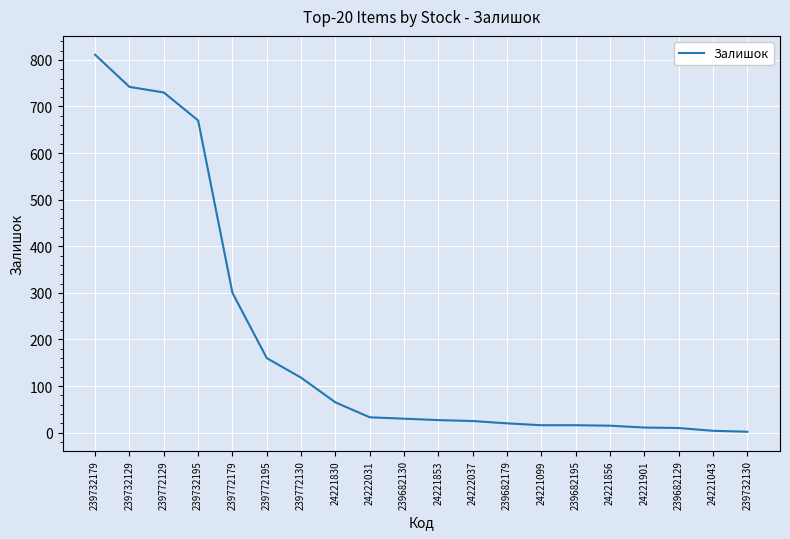

Is it true that the value at 239772130 is 118?

True